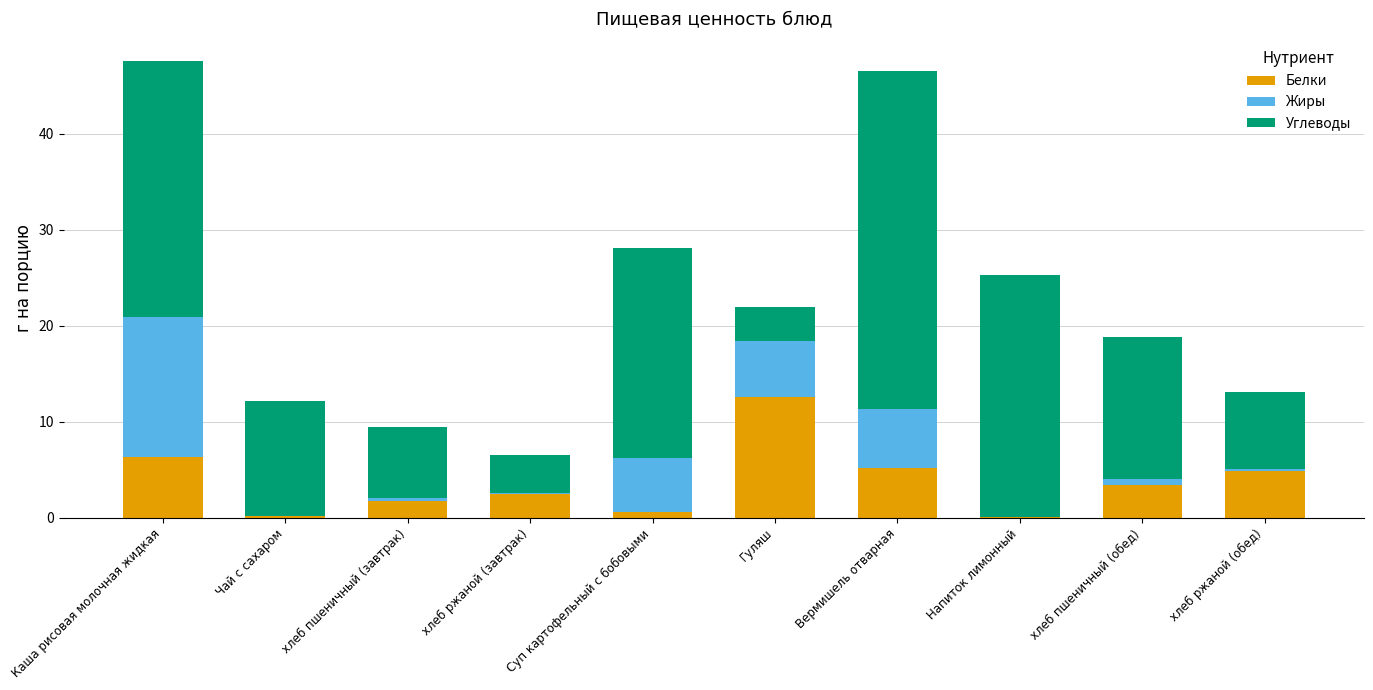

True or false: Белки has a value of 2.4 at хлеб ржаной (завтрак).

True